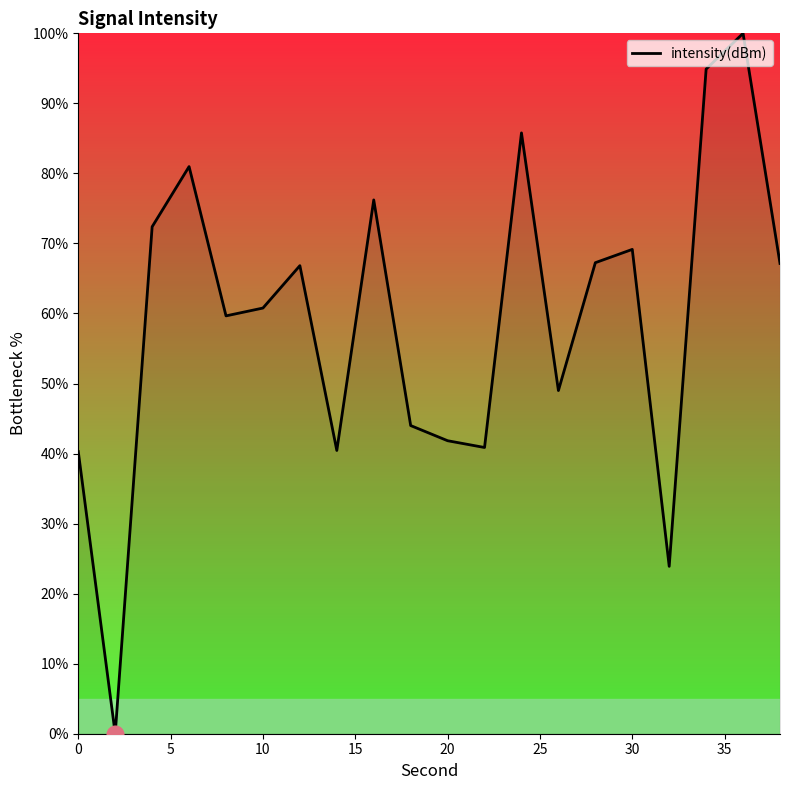

What is the maximum value shown in the chart?

100.0